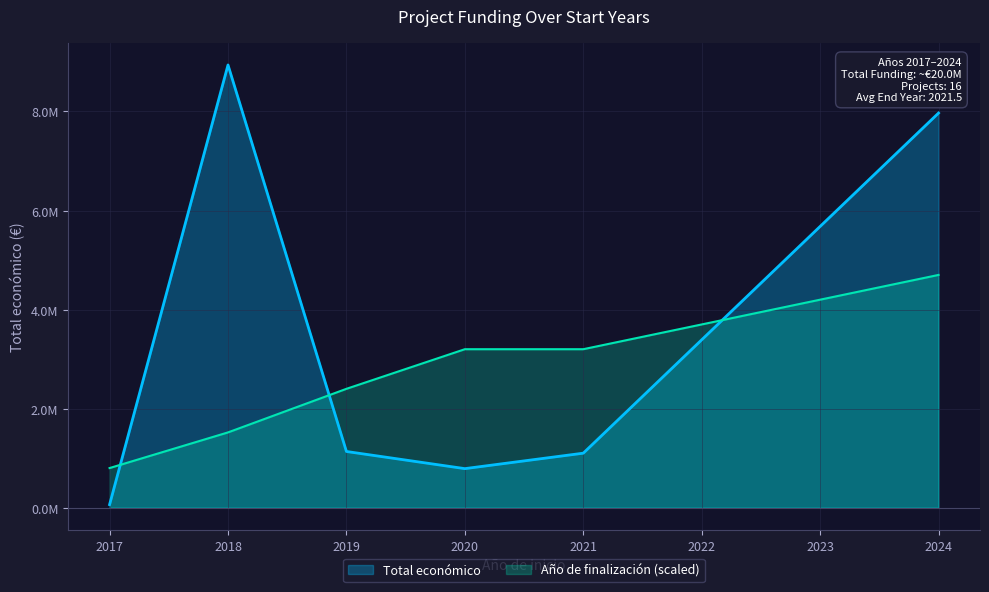

What is the average value of the Año de finalización series?

2022